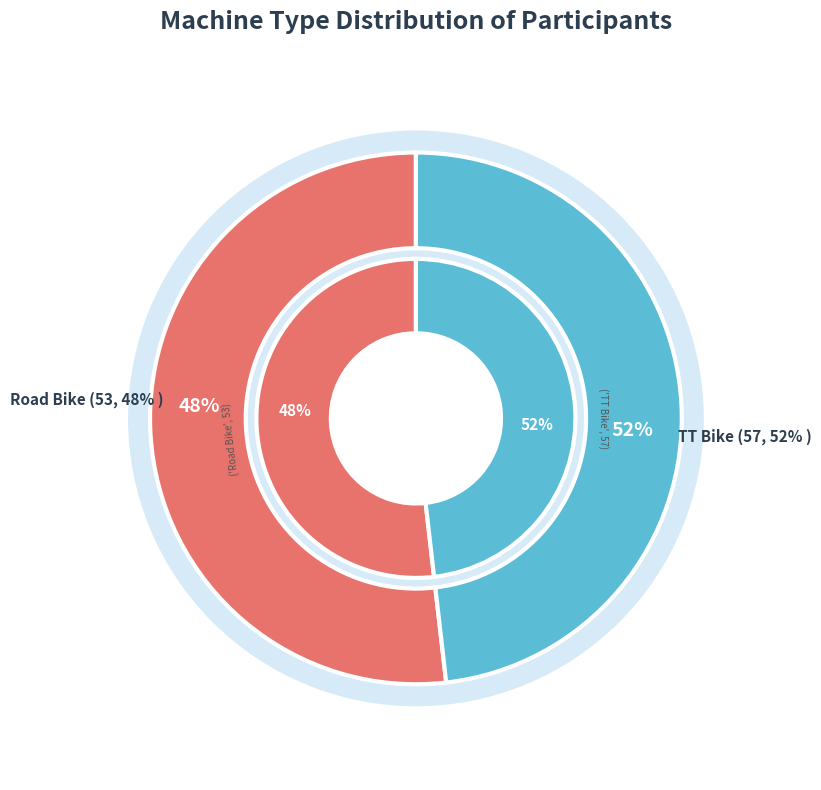

Which category has the biggest portion of the pie?

TT Bike